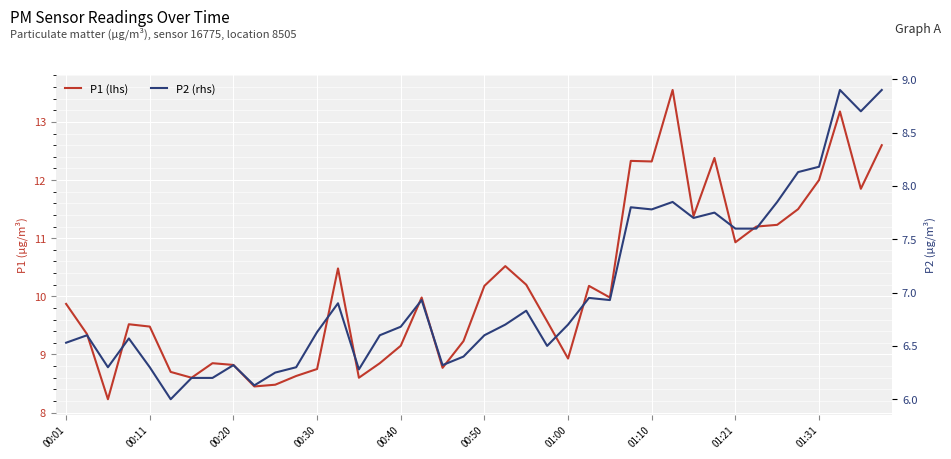

What is the sum of the P2 (rhs) values at 00:11 and 32?

14.2